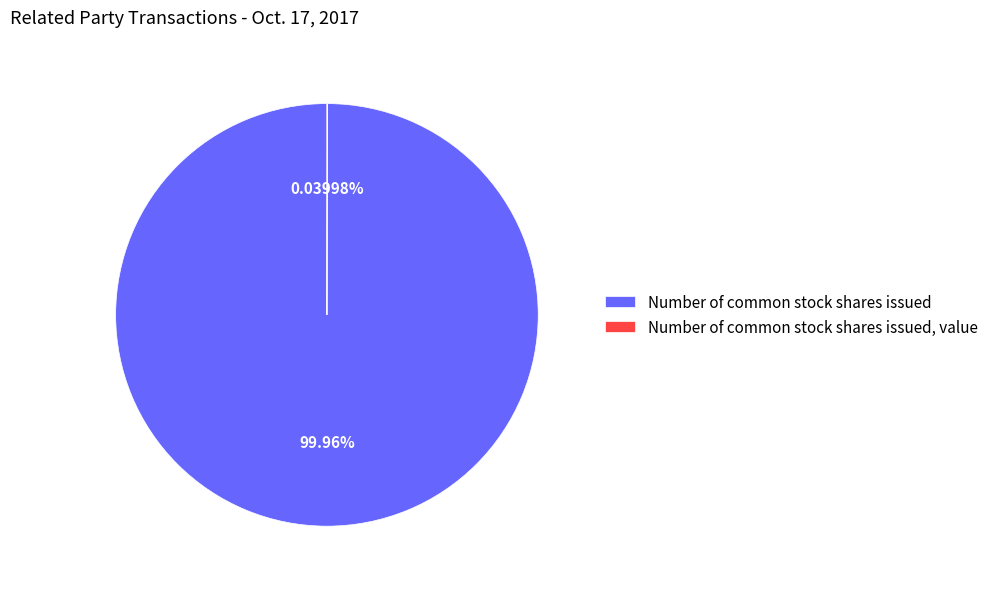

Which category has the biggest portion of the pie?

Number of common stock shares issued